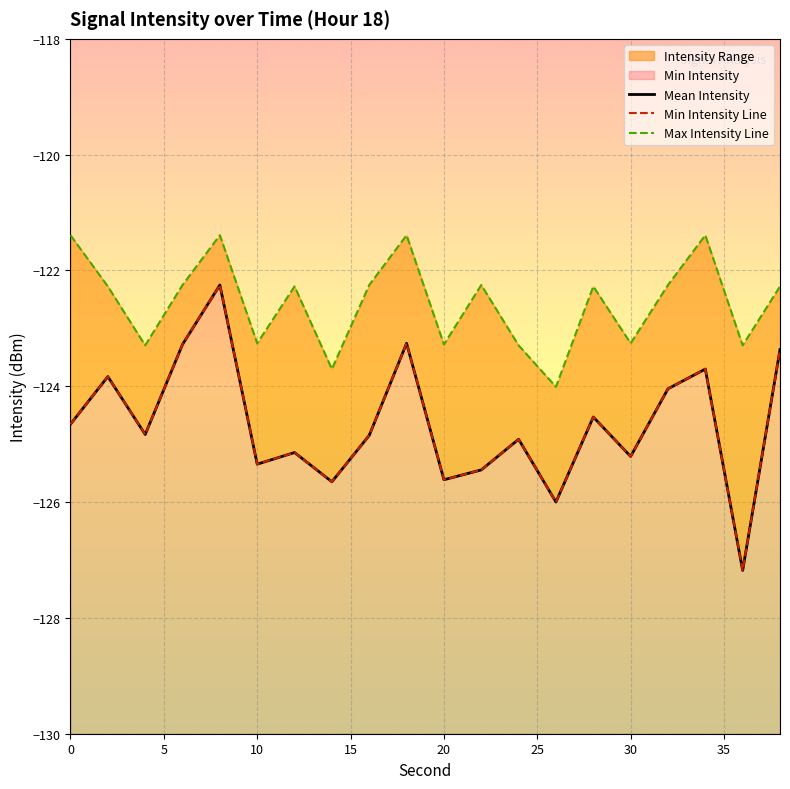

Count the number of categories in the chart.

20